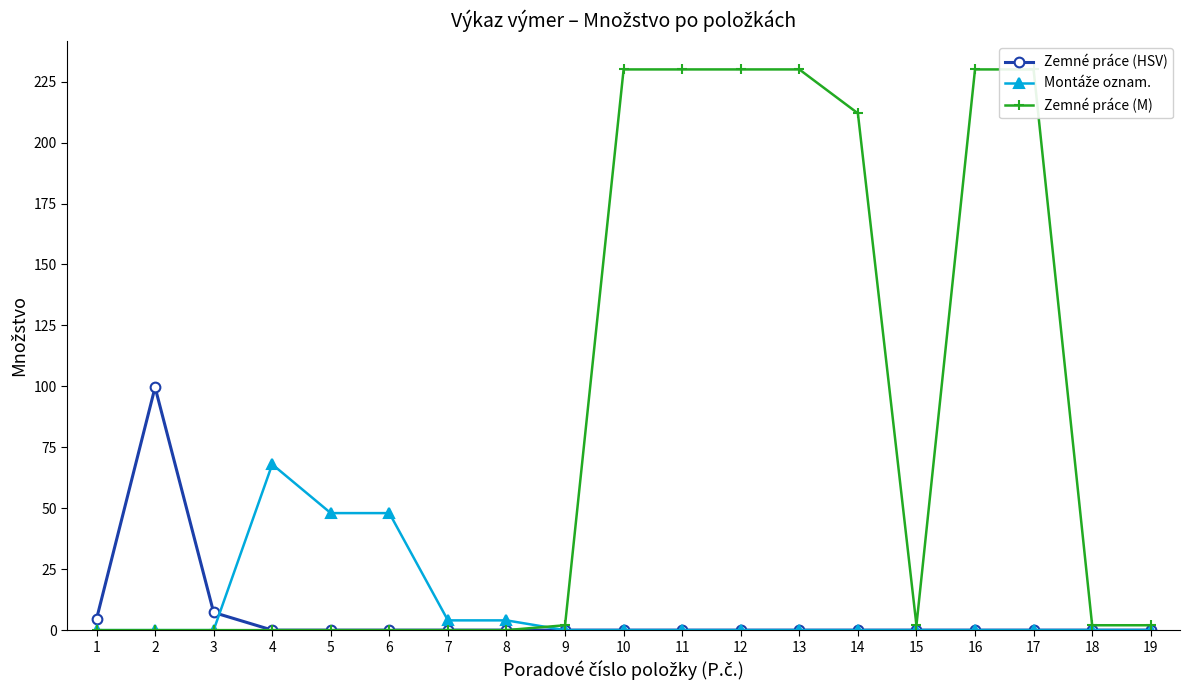

What is the difference between the second highest and second lowest values in the Zemné práce (HSV) series?

7.2